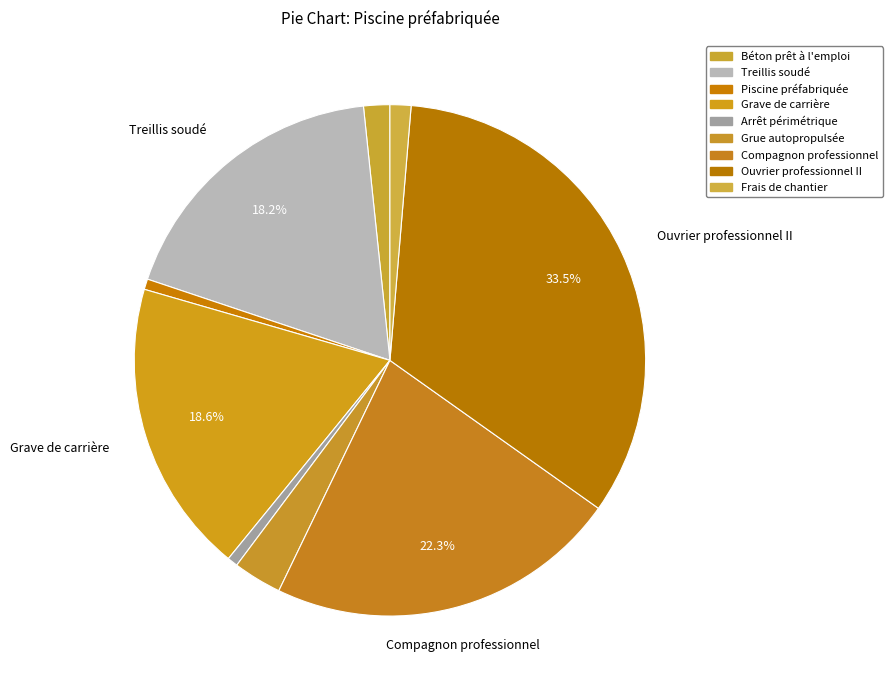

How many slices are in this pie chart?

9